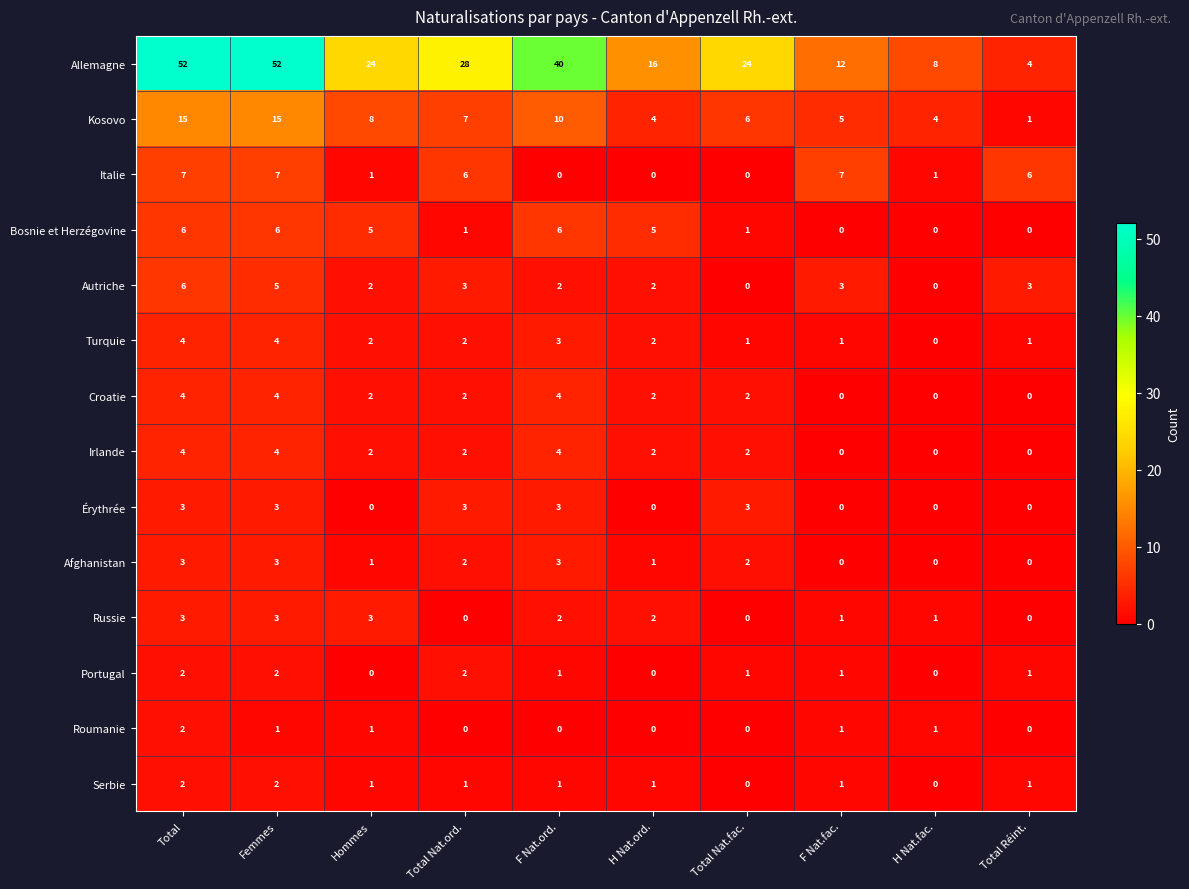

What is the difference between the maximum and minimum values in the Bosnie et Herzégovine series?

6